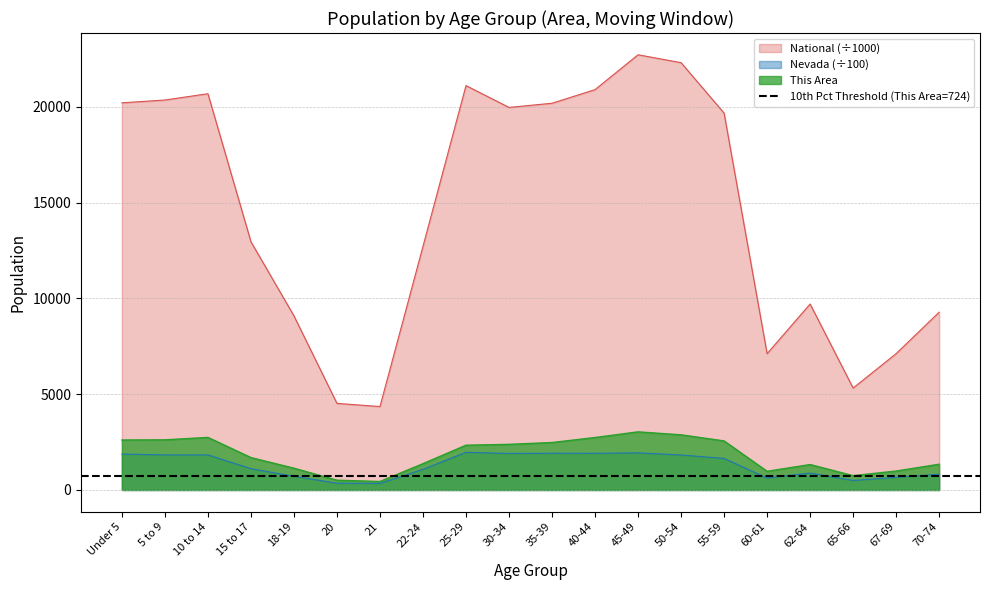

Does the chart display data point markers on the line(s)?

No